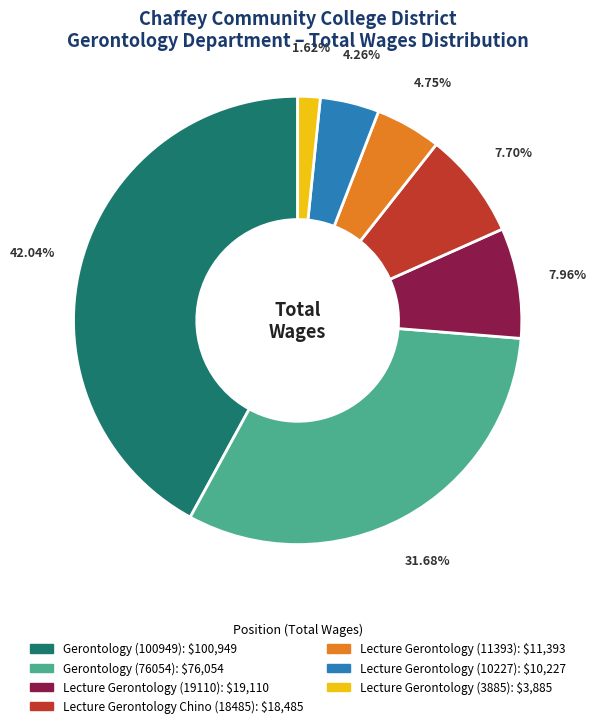

Count the number of slices in the pie.

7